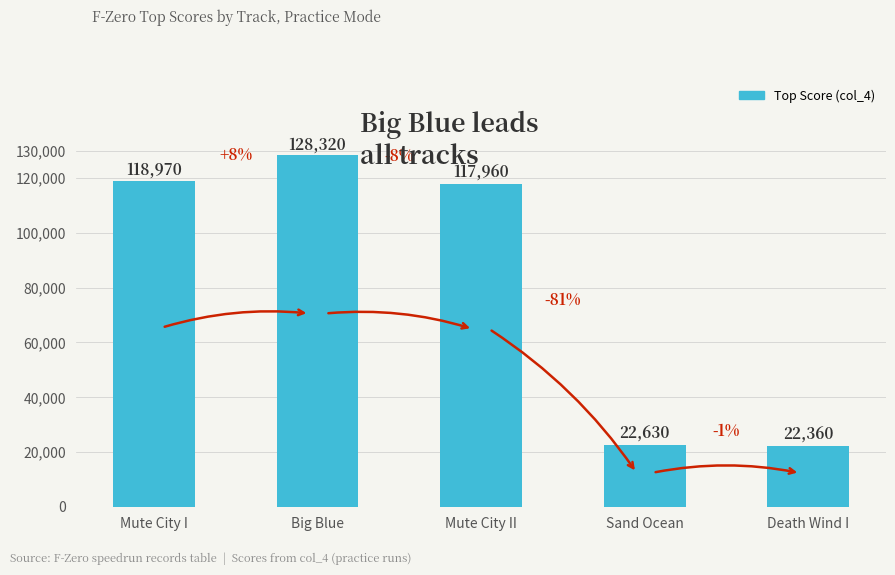

List the labels in order of value, largest first.

Big Blue, Mute City I, Mute City II, Sand Ocean, Death Wind I